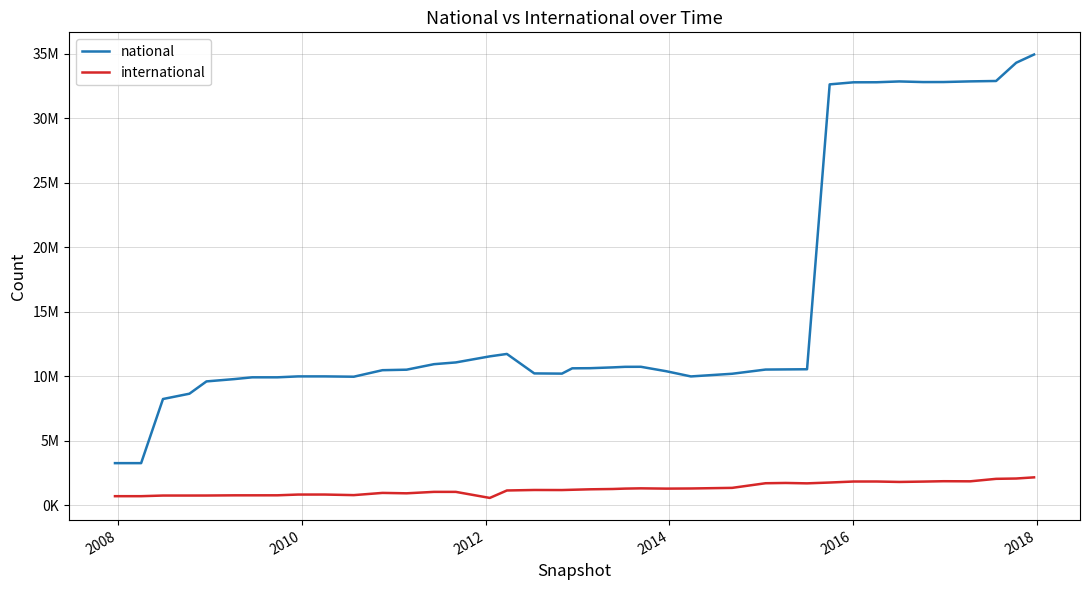

What is the value of the national point at the 28th from the left?

10526759